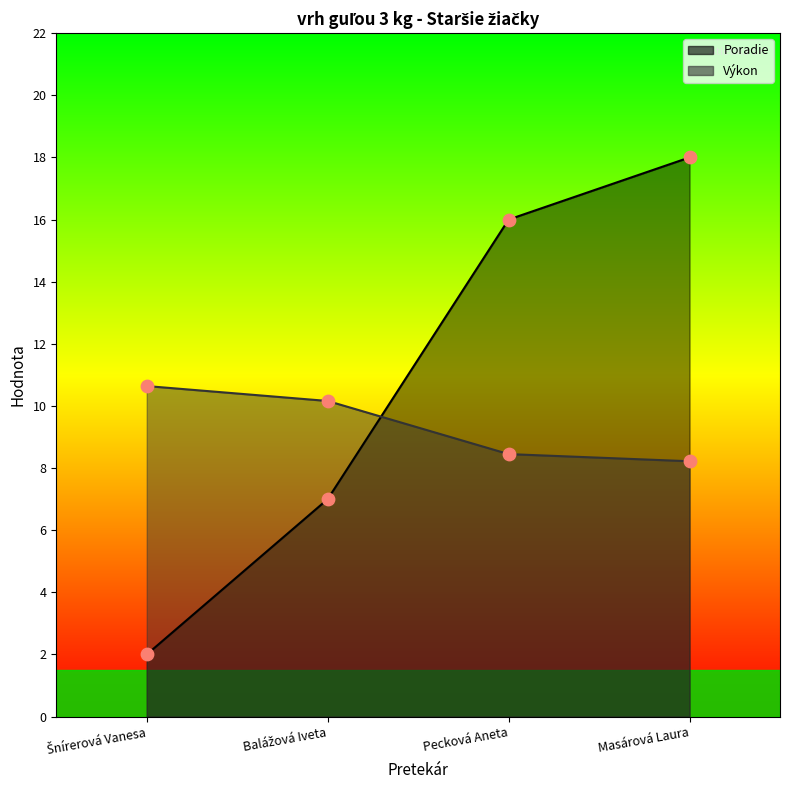

Is the value of Výkon at Masárová Laura greater than the value of Poradie at Balážová Iveta?

Yes